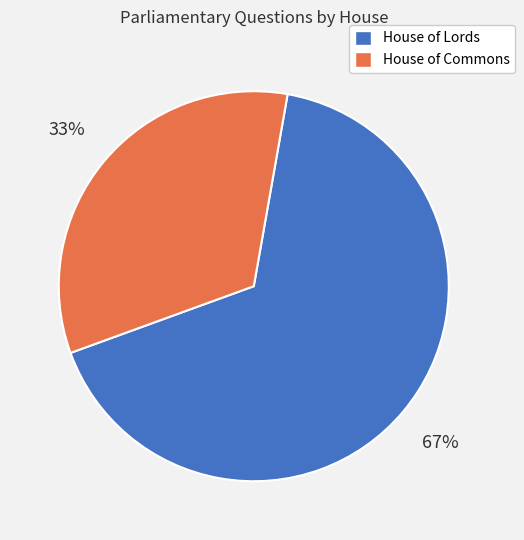

Combined, do House of Commons and House of Lords account for over 50%?

Yes